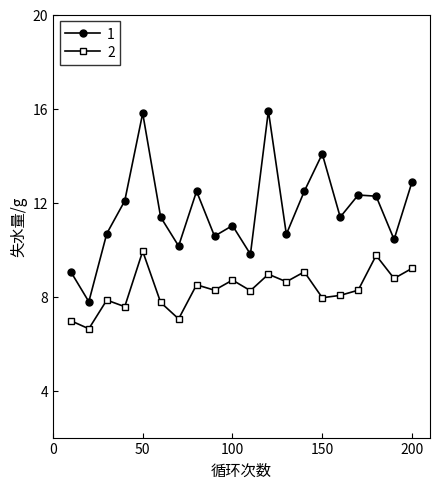

What is the difference between the maximum and minimum values in the 2 series?

3.3